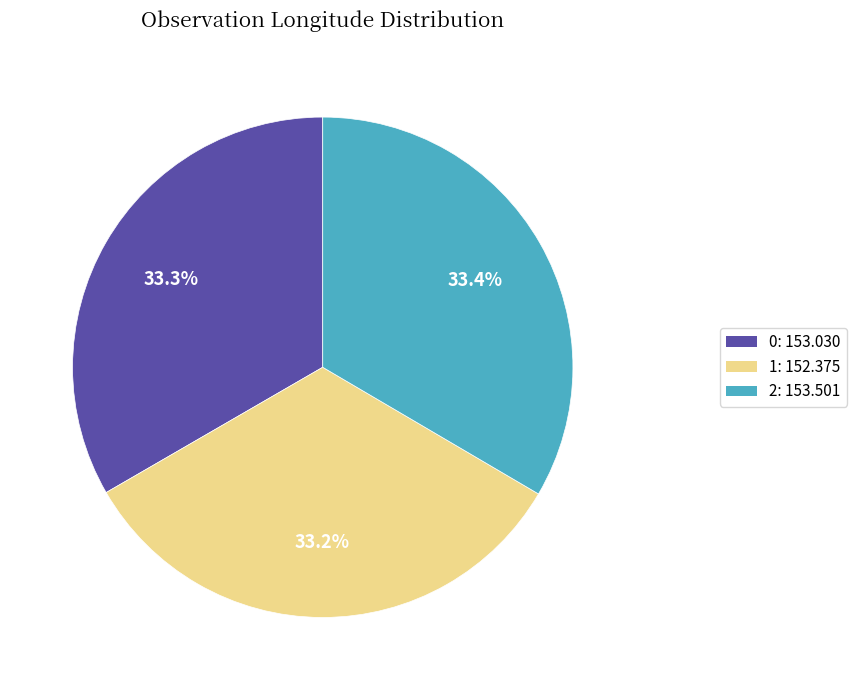

How many slices are in this pie chart?

3